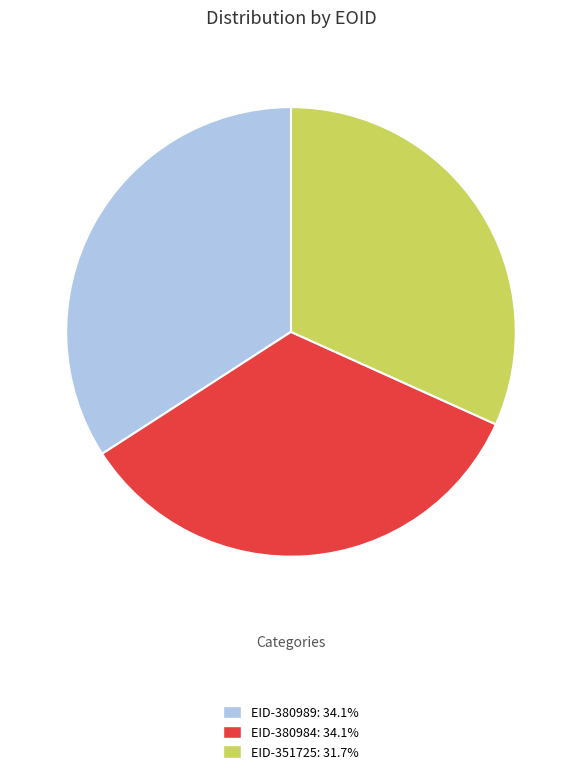

Do EID-351725 and EID-380989 together represent more than half of the pie?

Yes